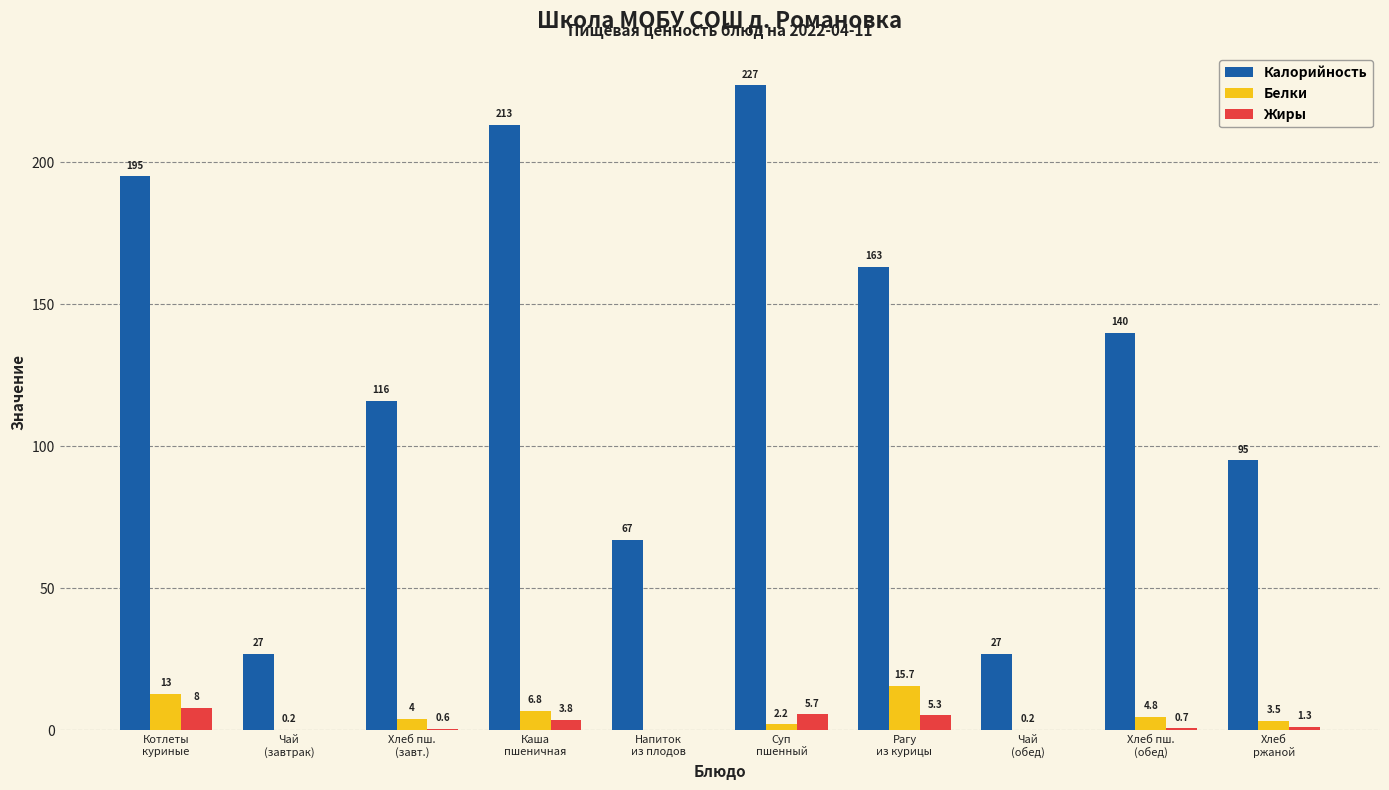

Which series has the largest total across all categories?

Калорийность